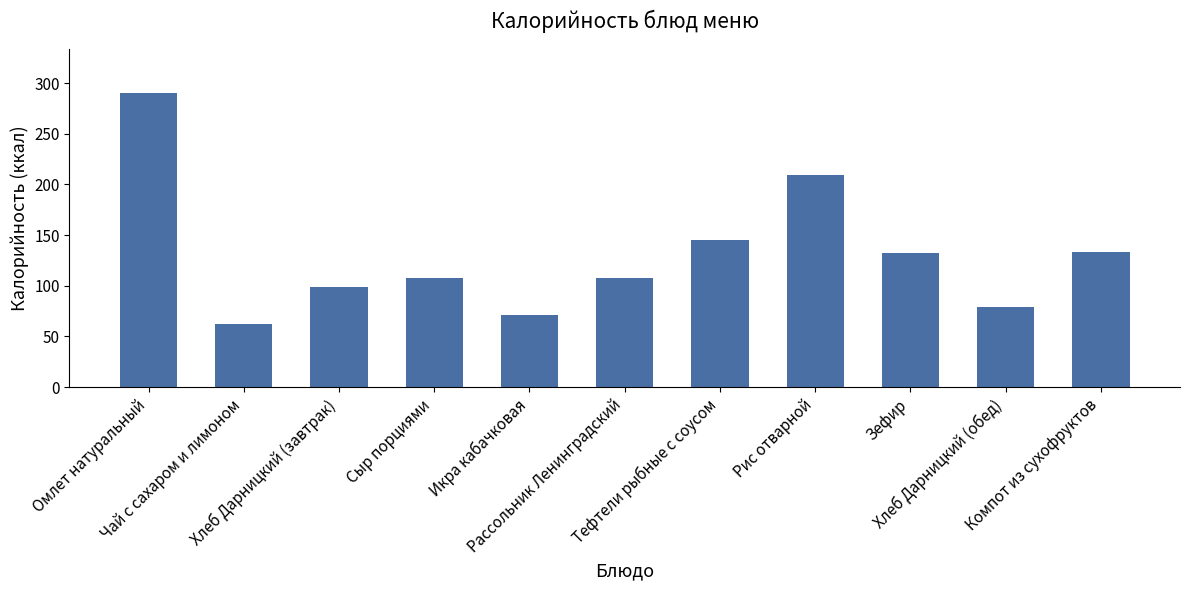

Is it true that the value at Омлет натуральный is 125.7?

False